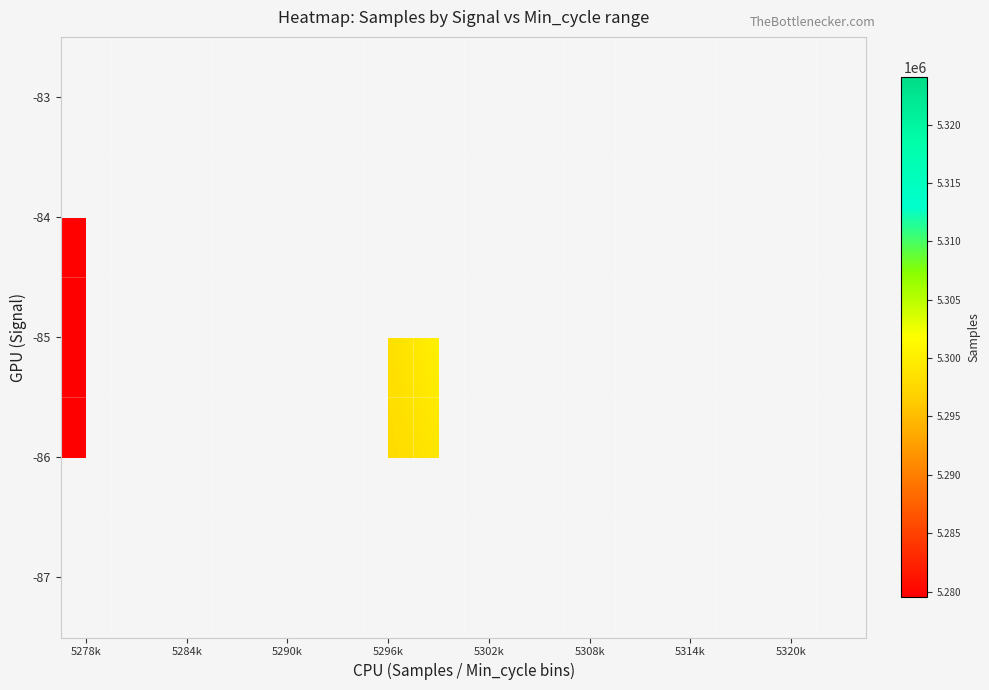

How many data points does each series have?

16